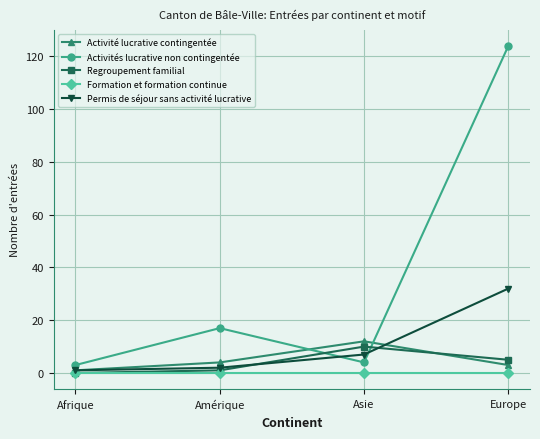

True or false: Formation et formation continue has a value of 0 at Europe.

True